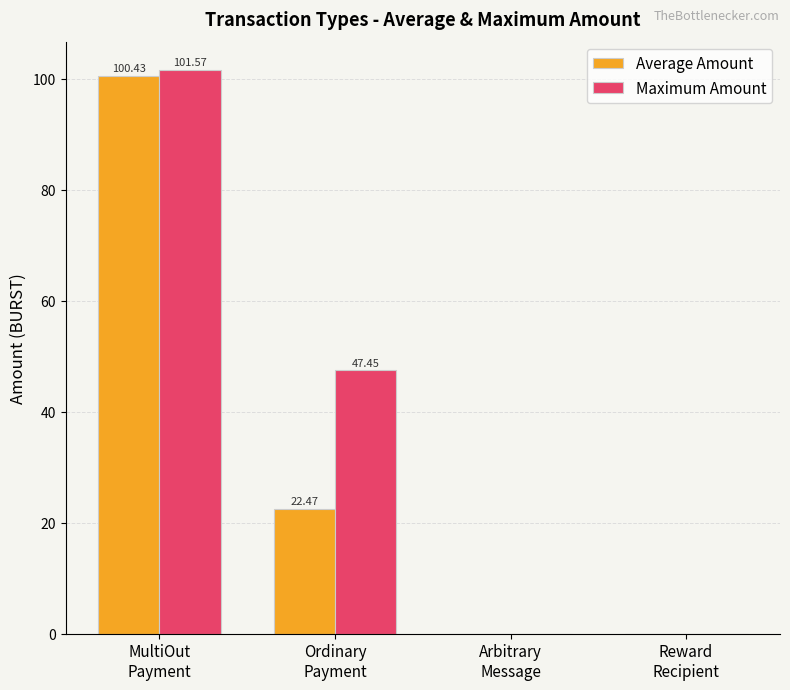

What is the sum of the Maximum Amount values at MultiOut
Payment and Reward
Recipient?

101.6